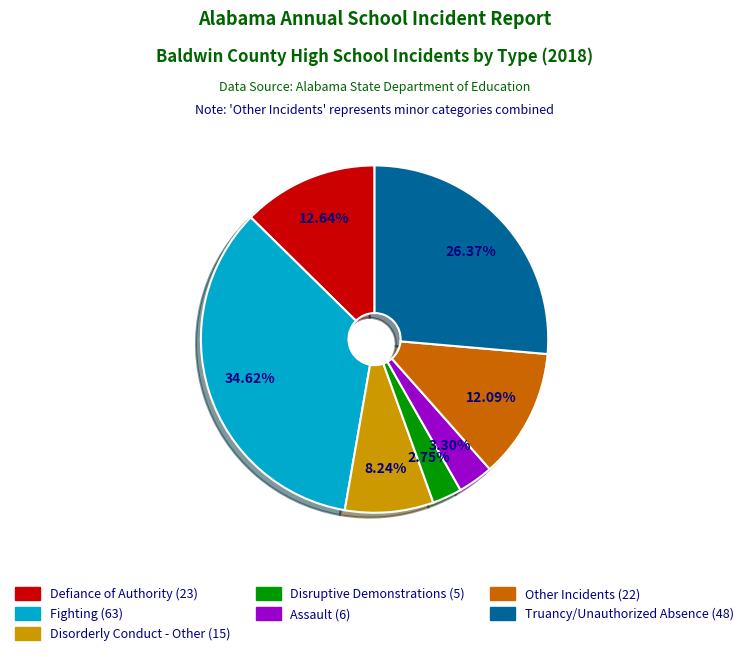

Count the number of slices in the pie.

7